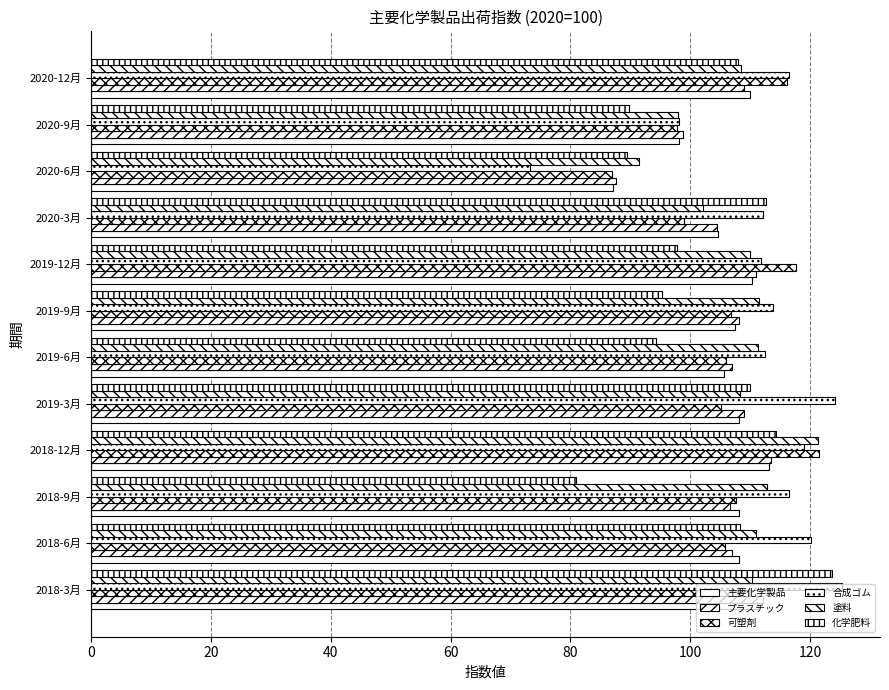

How many series are shown in this chart?

6